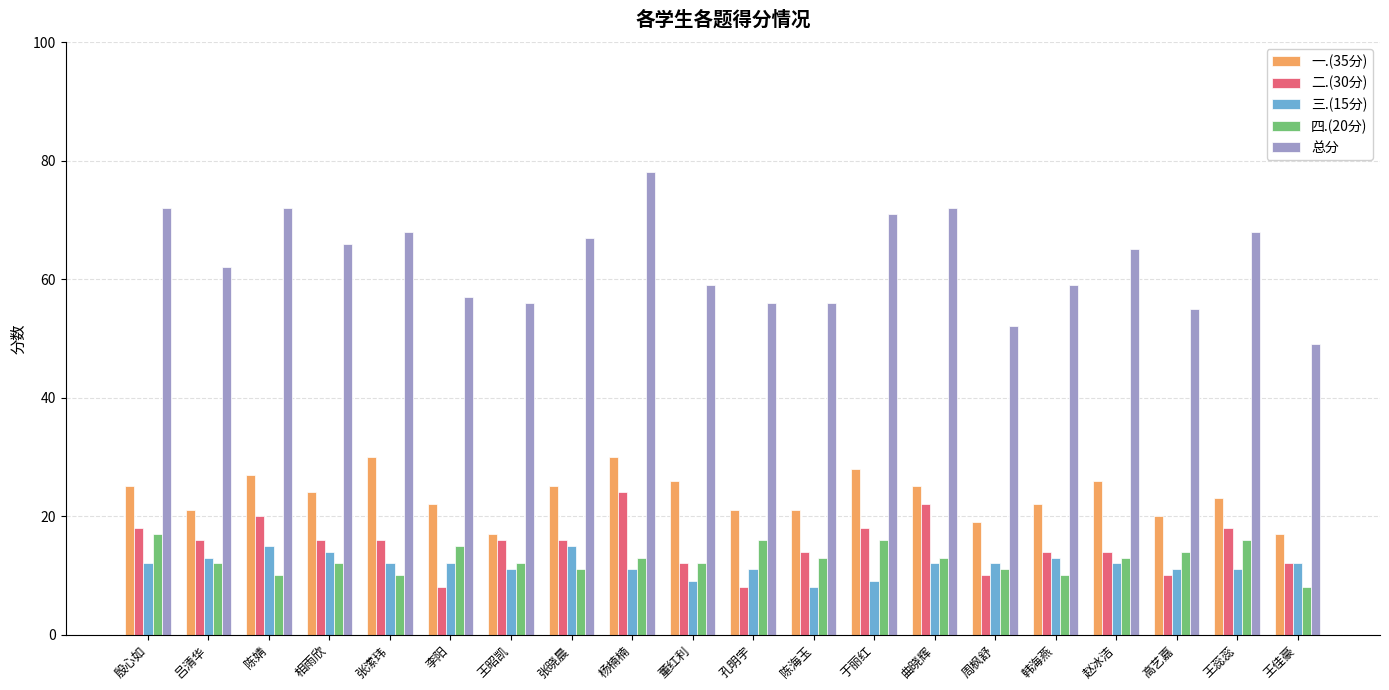

At how many categories does at least one series exceed 43?

20